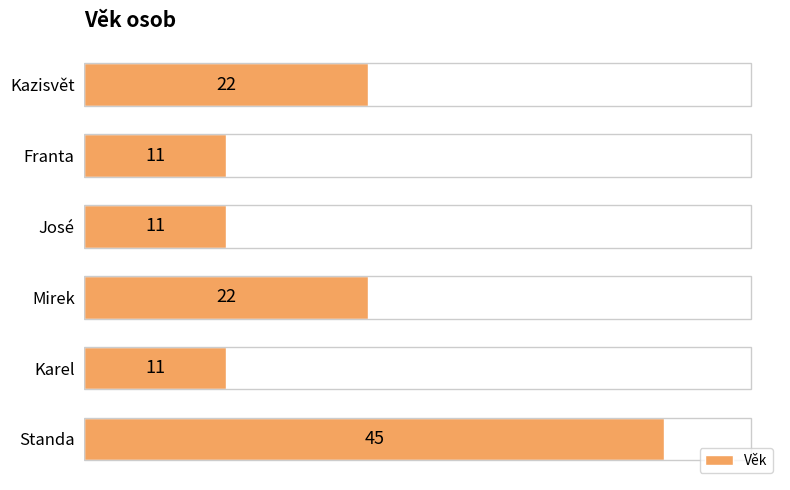

True or false: the data shows 11 at Karel.

True